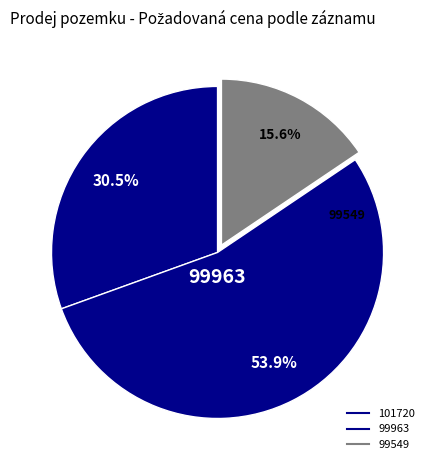

How many slices are in this pie chart?

3